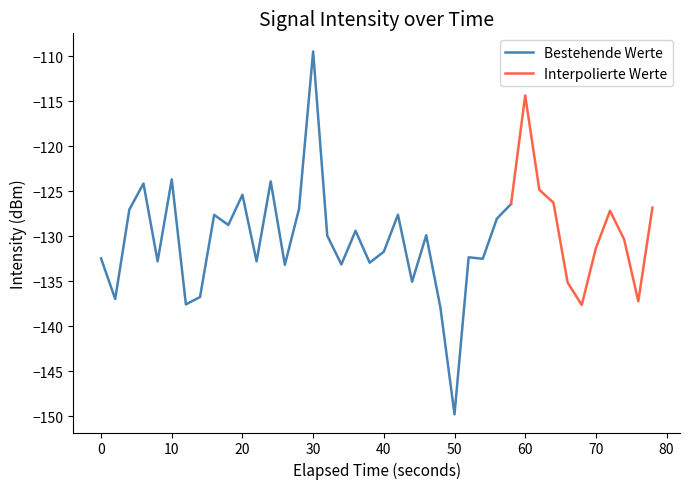

What is the lowest value of the Bestehende Werte series?

-149.8